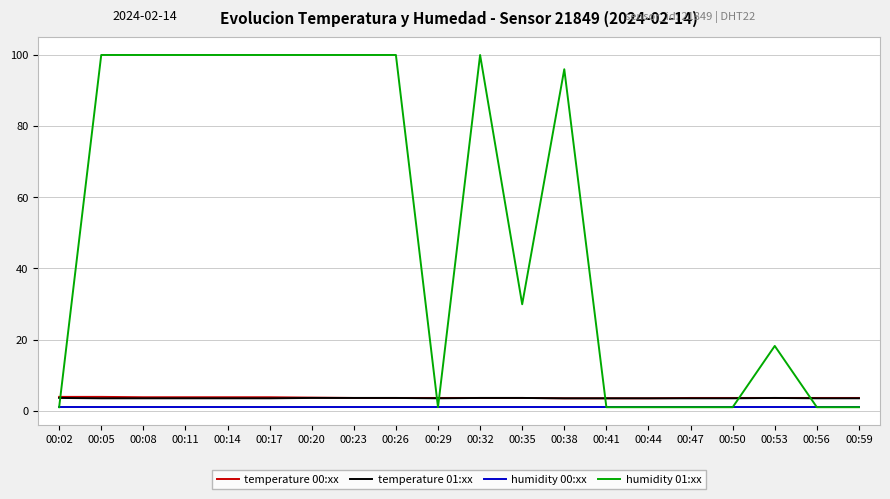

How many intersections are there between humidity 01:xx and temperature 01:xx?

6